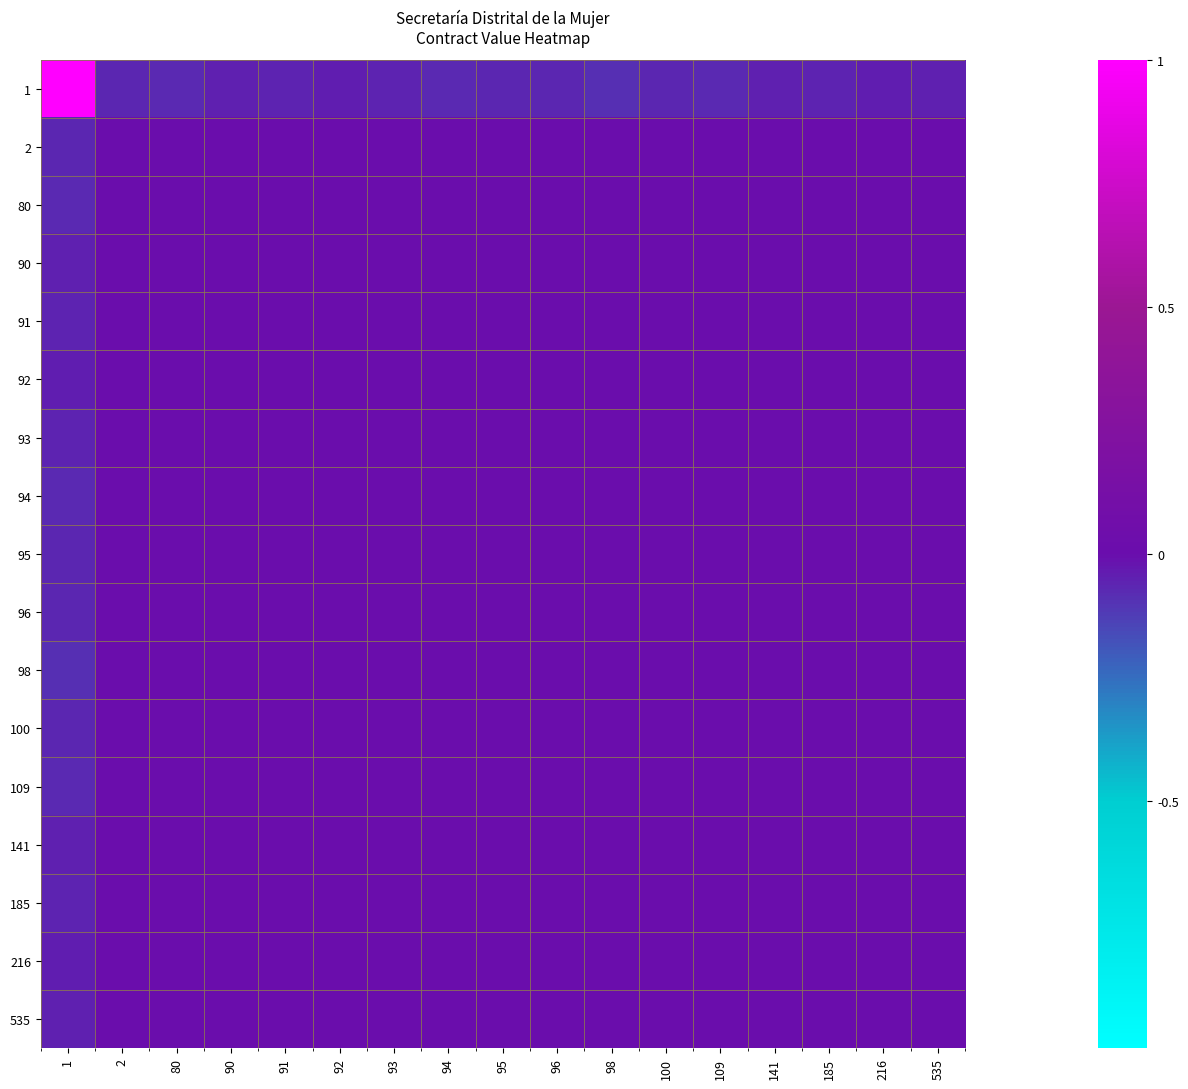

Which series has the largest range (max minus min)?

1